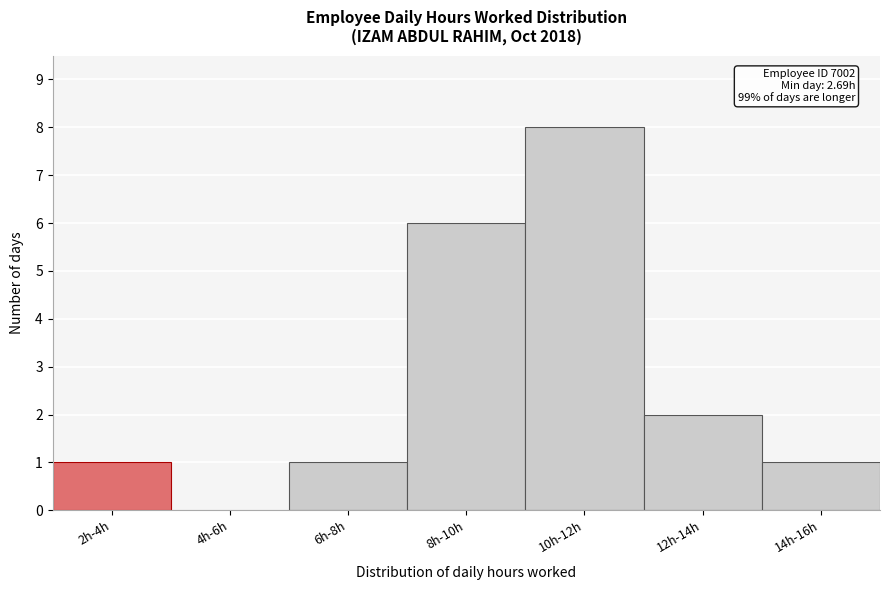

Reading left to right, transcribe all the data shown in this chart.

2h-4h=1	4h-6h=0	6h-8h=1	8h-10h=6	10h-12h=8	12h-14h=2	14h-16h=1